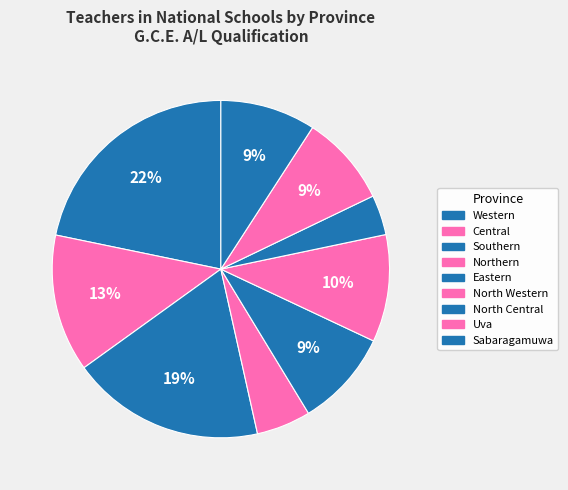

True or false: North Western accounts for 10% of the total.

True